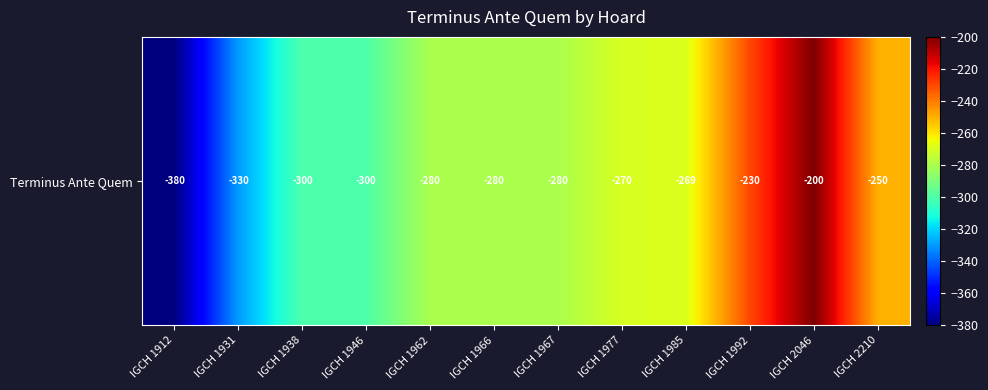

The value at IGCH 1938 is -300. True or false?

True